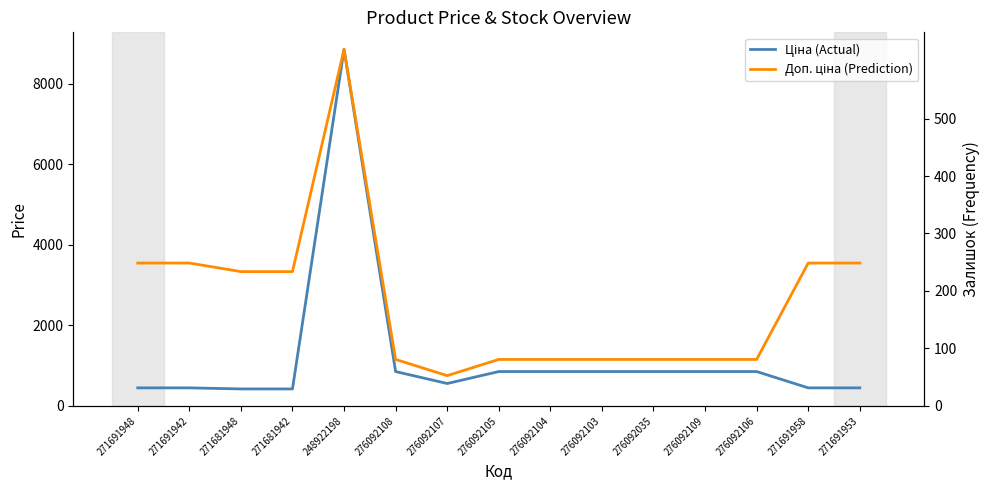

At which category does the chart reach its peak across all series?

248922198